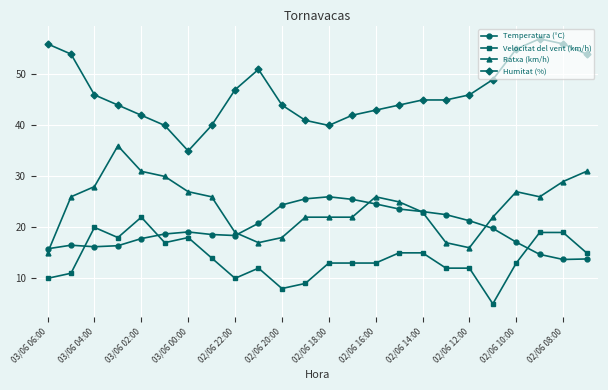

What is the highest value of the Velocitat del vent (km/h) series?

22.0